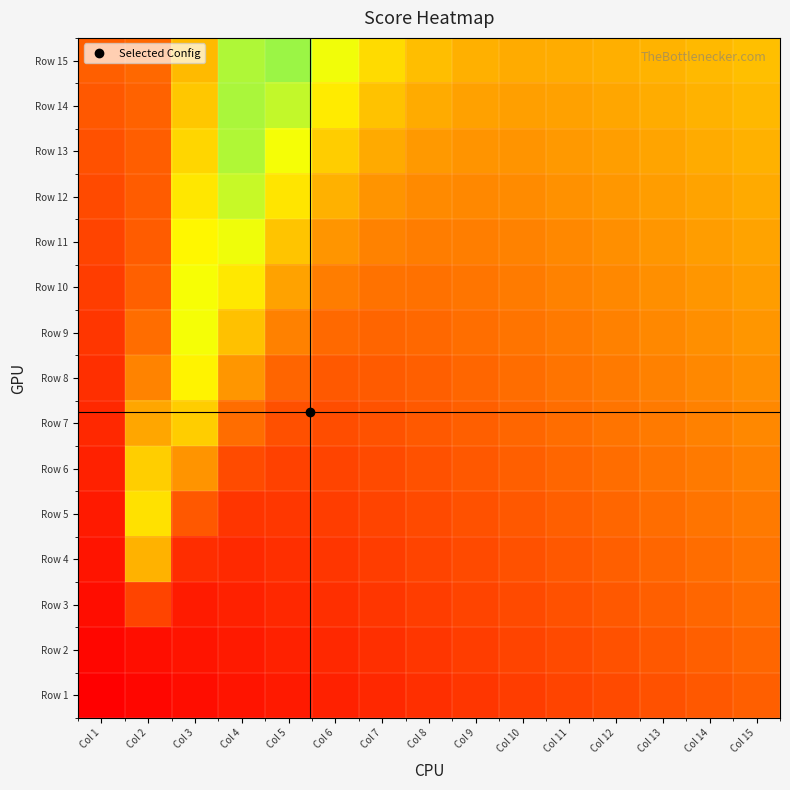

Reading left to right, what are all the values shown in this chart?

Row 1: Col 1=0.0	Col 2=0.0	Col 3=0.0	Col 4=0.1	Col 5=0.1	Col 6=0.1	Col 7=0.1	Col 8=0.1	Col 9=0.1	Col 10=0.2	Col 11=0.2	Col 12=0.2	Col 13=0.2	Col 14=0.2	Col 15=0.2
Row 2: Col 1=0.0	Col 2=0.0	Col 3=0.1	Col 4=0.1	Col 5=0.1	Col 6=0.1	Col 7=0.1	Col 8=0.1	Col 9=0.2	Col 10=0.2	Col 11=0.2	Col 12=0.2	Col 13=0.2	Col 14=0.2	Col 15=0.3
Row 3: Col 1=0.0	Col 2=0.2	Col 3=0.1	Col 4=0.1	Col 5=0.1	Col 6=0.1	Col 7=0.1	Col 8=0.2	Col 9=0.2	Col 10=0.2	Col 11=0.2	Col 12=0.2	Col 13=0.3	Col 14=0.3	Col 15=0.3
Row 4: Col 1=0.1	Col 2=0.5	Col 3=0.1	Col 4=0.1	Col 5=0.1	Col 6=0.1	Col 7=0.2	Col 8=0.2	Col 9=0.2	Col 10=0.2	Col 11=0.2	Col 12=0.3	Col 13=0.3	Col 14=0.3	Col 15=0.3
Row 5: Col 1=0.1	Col 2=0.6	Col 3=0.2	Col 4=0.1	Col 5=0.1	Col 6=0.2	Col 7=0.2	Col 8=0.2	Col 9=0.2	Col 10=0.2	Col 11=0.3	Col 12=0.3	Col 13=0.3	Col 14=0.3	Col 15=0.3
Row 6: Col 1=0.1	Col 2=0.5	Col 3=0.4	Col 4=0.2	Col 5=0.2	Col 6=0.2	Col 7=0.2	Col 8=0.2	Col 9=0.2	Col 10=0.3	Col 11=0.3	Col 12=0.3	Col 13=0.3	Col 14=0.3	Col 15=0.3
Row 7: Col 1=0.1	Col 2=0.4	Col 3=0.5	Col 4=0.3	Col 5=0.2	Col 6=0.2	Col 7=0.2	Col 8=0.2	Col 9=0.3	Col 10=0.3	Col 11=0.3	Col 12=0.3	Col 13=0.3	Col 14=0.3	Col 15=0.4
Row 8: Col 1=0.1	Col 2=0.3	Col 3=0.6	Col 4=0.4	Col 5=0.3	Col 6=0.2	Col 7=0.2	Col 8=0.3	Col 9=0.3	Col 10=0.3	Col 11=0.3	Col 12=0.3	Col 13=0.3	Col 14=0.4	Col 15=0.4
Row 9: Col 1=0.1	Col 2=0.3	Col 3=0.7	Col 4=0.5	Col 5=0.3	Col 6=0.3	Col 7=0.3	Col 8=0.3	Col 9=0.3	Col 10=0.3	Col 11=0.3	Col 12=0.3	Col 13=0.4	Col 14=0.4	Col 15=0.4
Row 10: Col 1=0.2	Col 2=0.3	Col 3=0.7	Col 4=0.6	Col 5=0.4	Col 6=0.3	Col 7=0.3	Col 8=0.3	Col 9=0.3	Col 10=0.3	Col 11=0.3	Col 12=0.4	Col 13=0.4	Col 14=0.4	Col 15=0.4
Row 11: Col 1=0.2	Col 2=0.2	Col 3=0.6	Col 4=0.7	Col 5=0.5	Col 6=0.4	Col 7=0.3	Col 8=0.3	Col 9=0.3	Col 10=0.3	Col 11=0.4	Col 12=0.4	Col 13=0.4	Col 14=0.4	Col 15=0.4
Row 12: Col 1=0.2	Col 2=0.2	Col 3=0.6	Col 4=0.7	Col 5=0.6	Col 6=0.5	Col 7=0.4	Col 8=0.4	Col 9=0.4	Col 10=0.4	Col 11=0.4	Col 12=0.4	Col 13=0.4	Col 14=0.4	Col 15=0.4
Row 13: Col 1=0.2	Col 2=0.2	Col 3=0.6	Col 4=0.8	Col 5=0.7	Col 6=0.5	Col 7=0.4	Col 8=0.4	Col 9=0.4	Col 10=0.4	Col 11=0.4	Col 12=0.4	Col 13=0.4	Col 14=0.4	Col 15=0.5
Row 14: Col 1=0.2	Col 2=0.3	Col 3=0.5	Col 4=0.8	Col 5=0.7	Col 6=0.6	Col 7=0.5	Col 8=0.4	Col 9=0.4	Col 10=0.4	Col 11=0.4	Col 12=0.4	Col 13=0.5	Col 14=0.5	Col 15=0.5
Row 15: Col 1=0.2	Col 2=0.3	Col 3=0.5	Col 4=0.8	Col 5=0.8	Col 6=0.7	Col 7=0.6	Col 8=0.5	Col 9=0.5	Col 10=0.4	Col 11=0.4	Col 12=0.5	Col 13=0.5	Col 14=0.5	Col 15=0.5